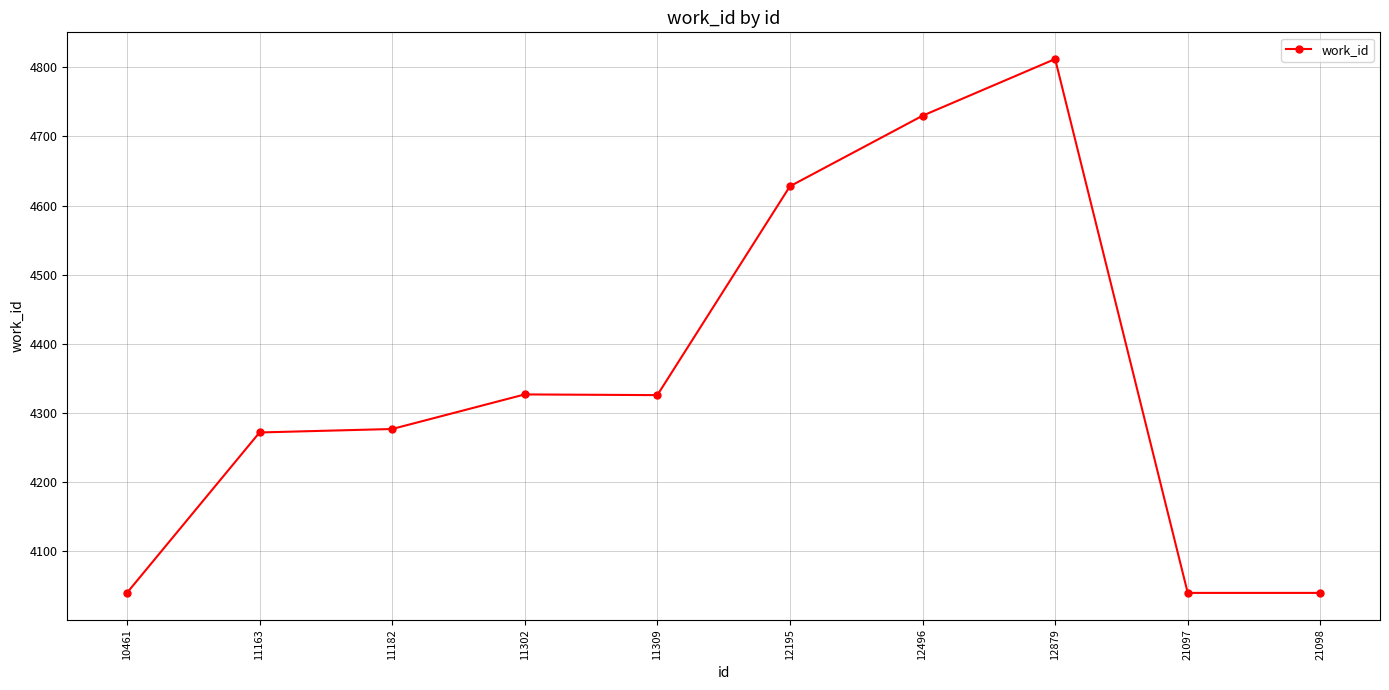

What is the change in value from 12879 to 21097?

-772